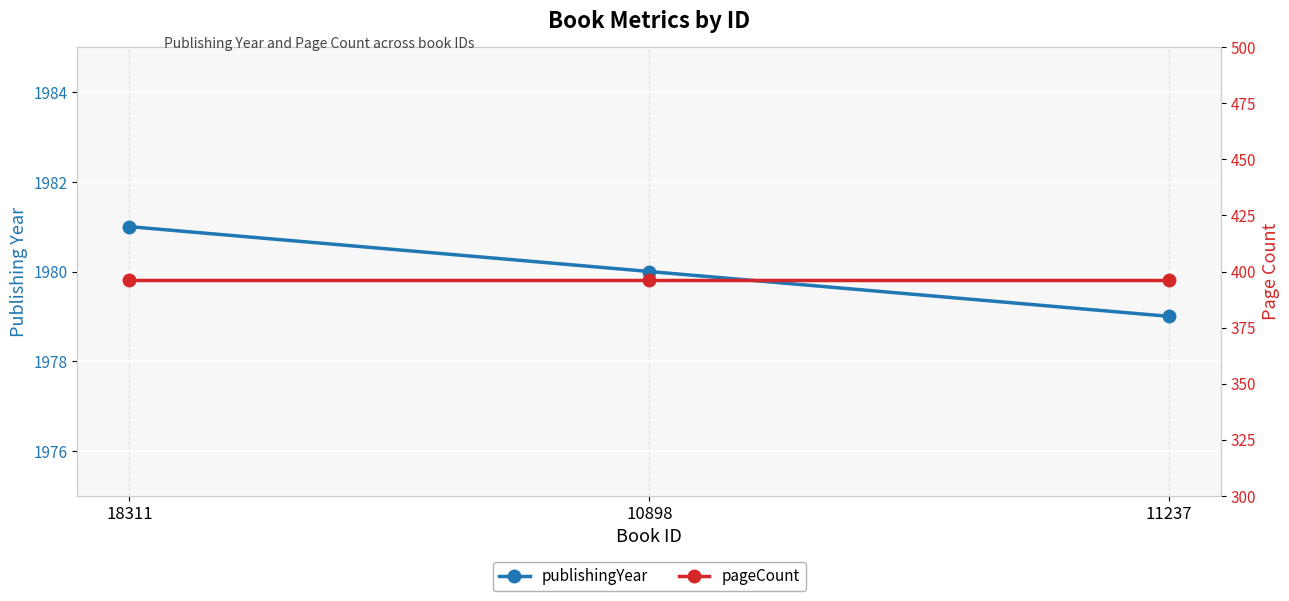

How many data points in publishingYear are above 1980?

1